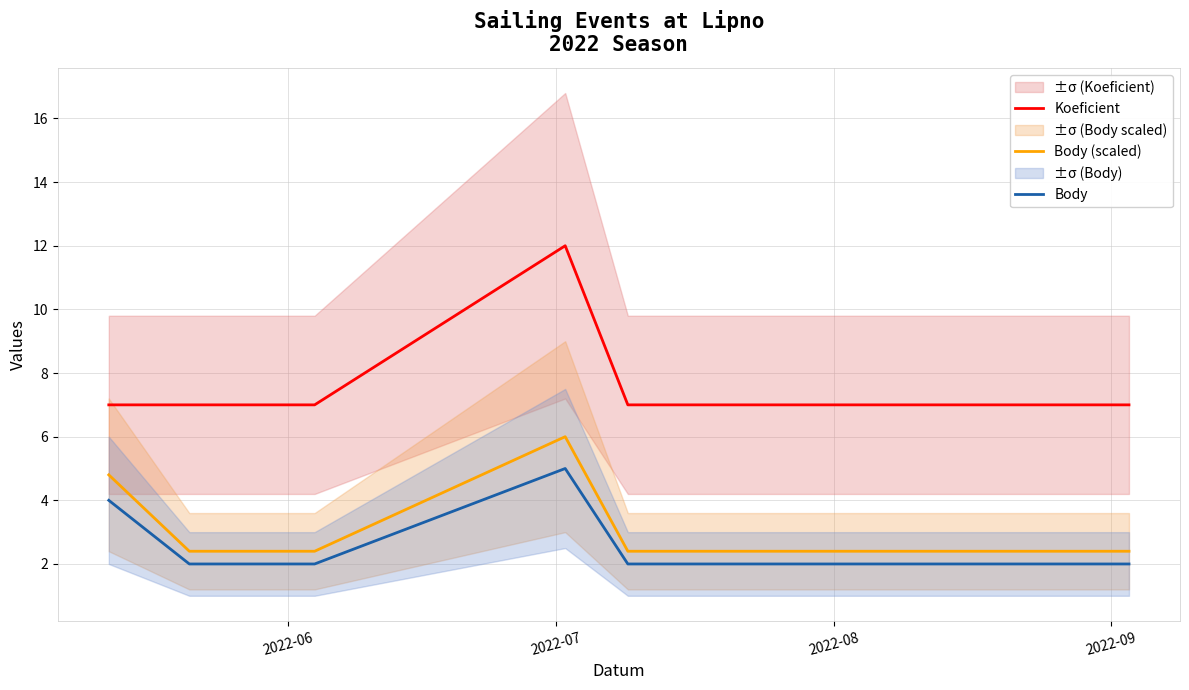

What is the value of the Body point at the 3rd from the left?

2.0